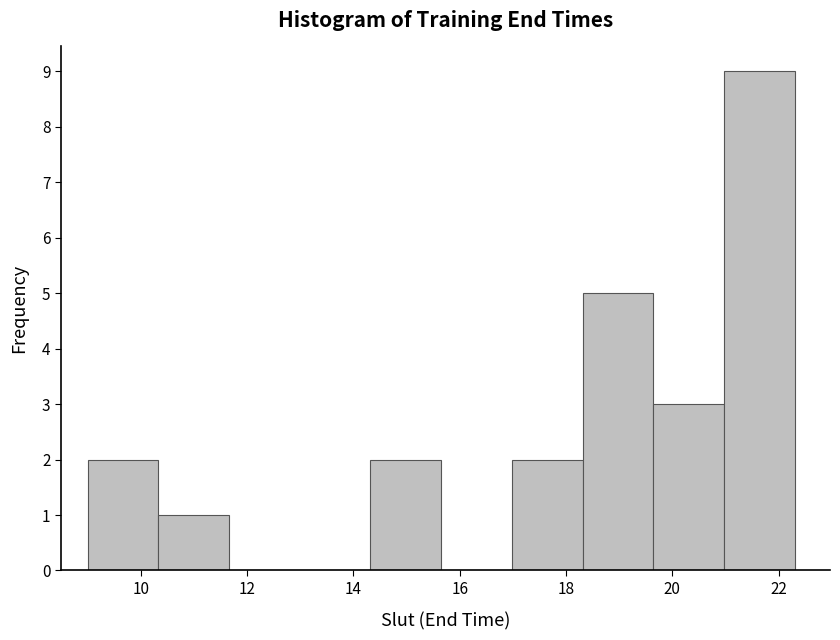

Which range on the x-axis has the tallest bar?

21.0 to 22.4